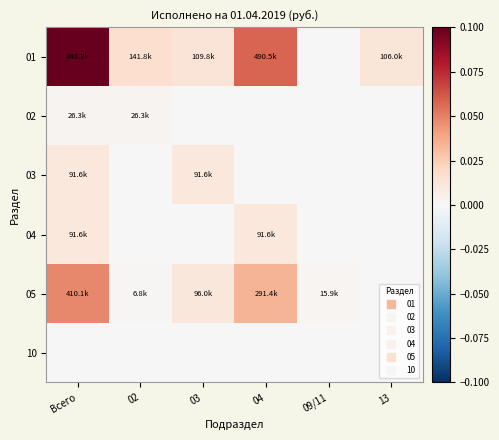

At how many categories does at least one series exceed 0?

6